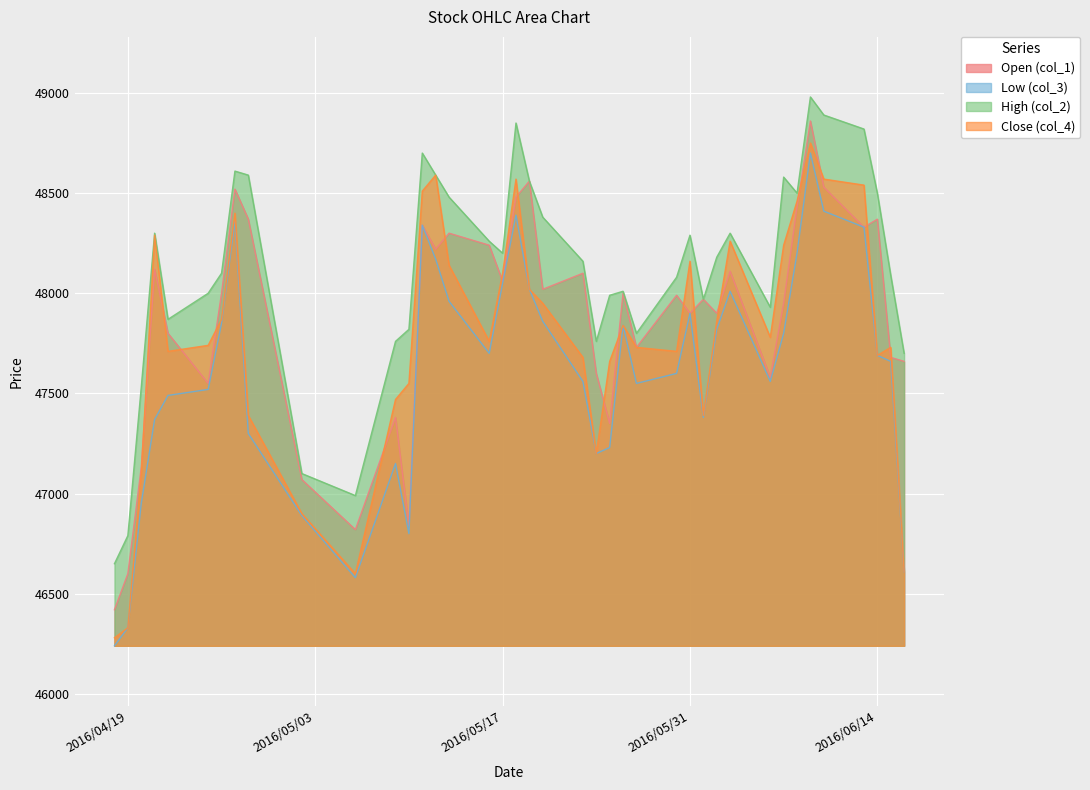

List the series in order of their overall mean, highest first.

High (col_2), Open (col_1), Close (col_4), Low (col_3)